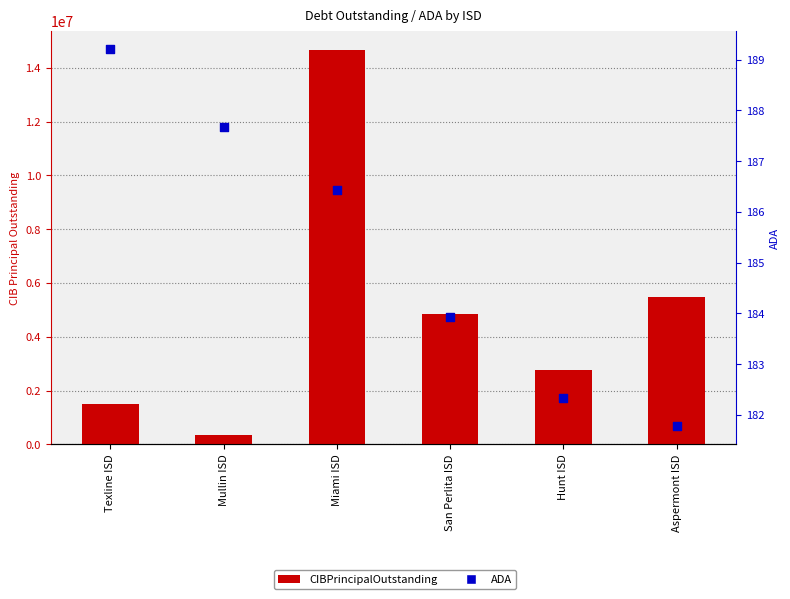

Which series reaches the maximum Y coordinate?

CIBPrincipalOutstanding